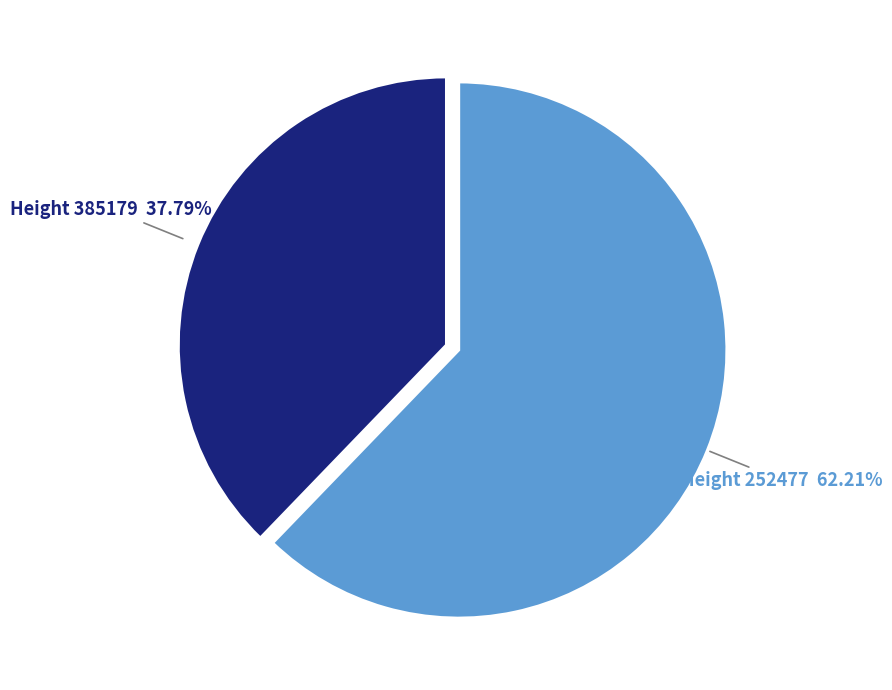

Count the number of slices in the pie.

2